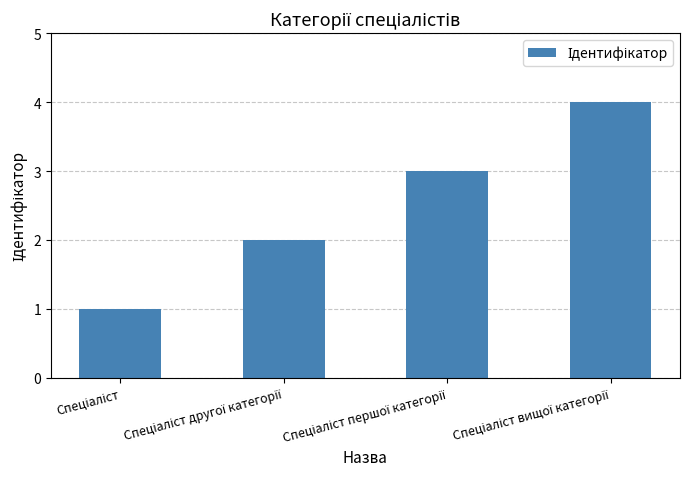

What is the difference between the maximum and minimum values?

3